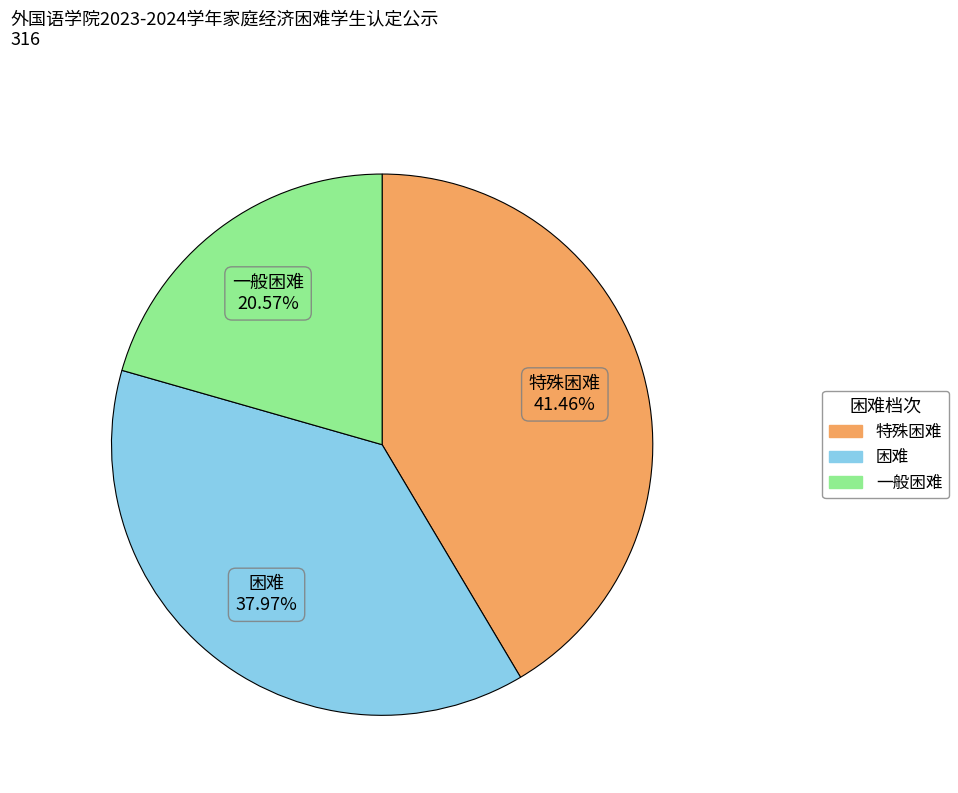

What percentage is the 一般困难 slice, to the nearest percent?

21%